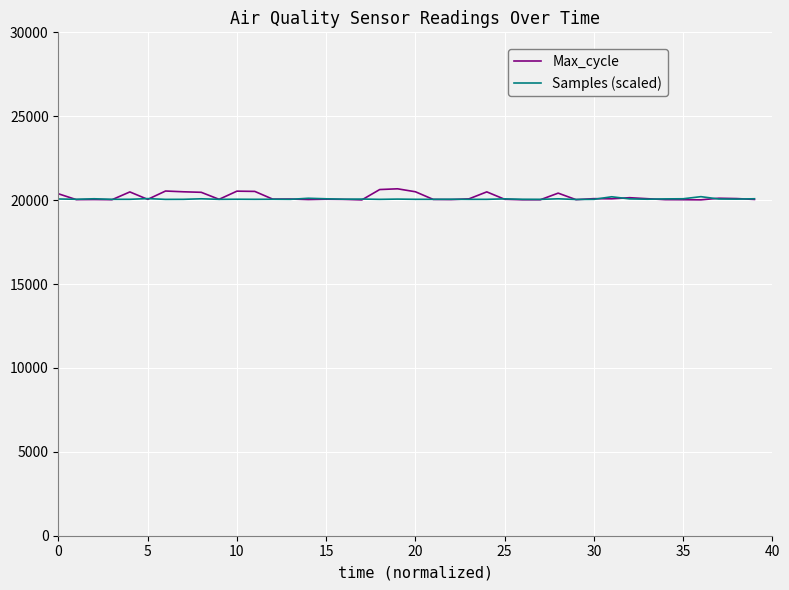

What is the minimum value for Samples (scaled)?

20040.5